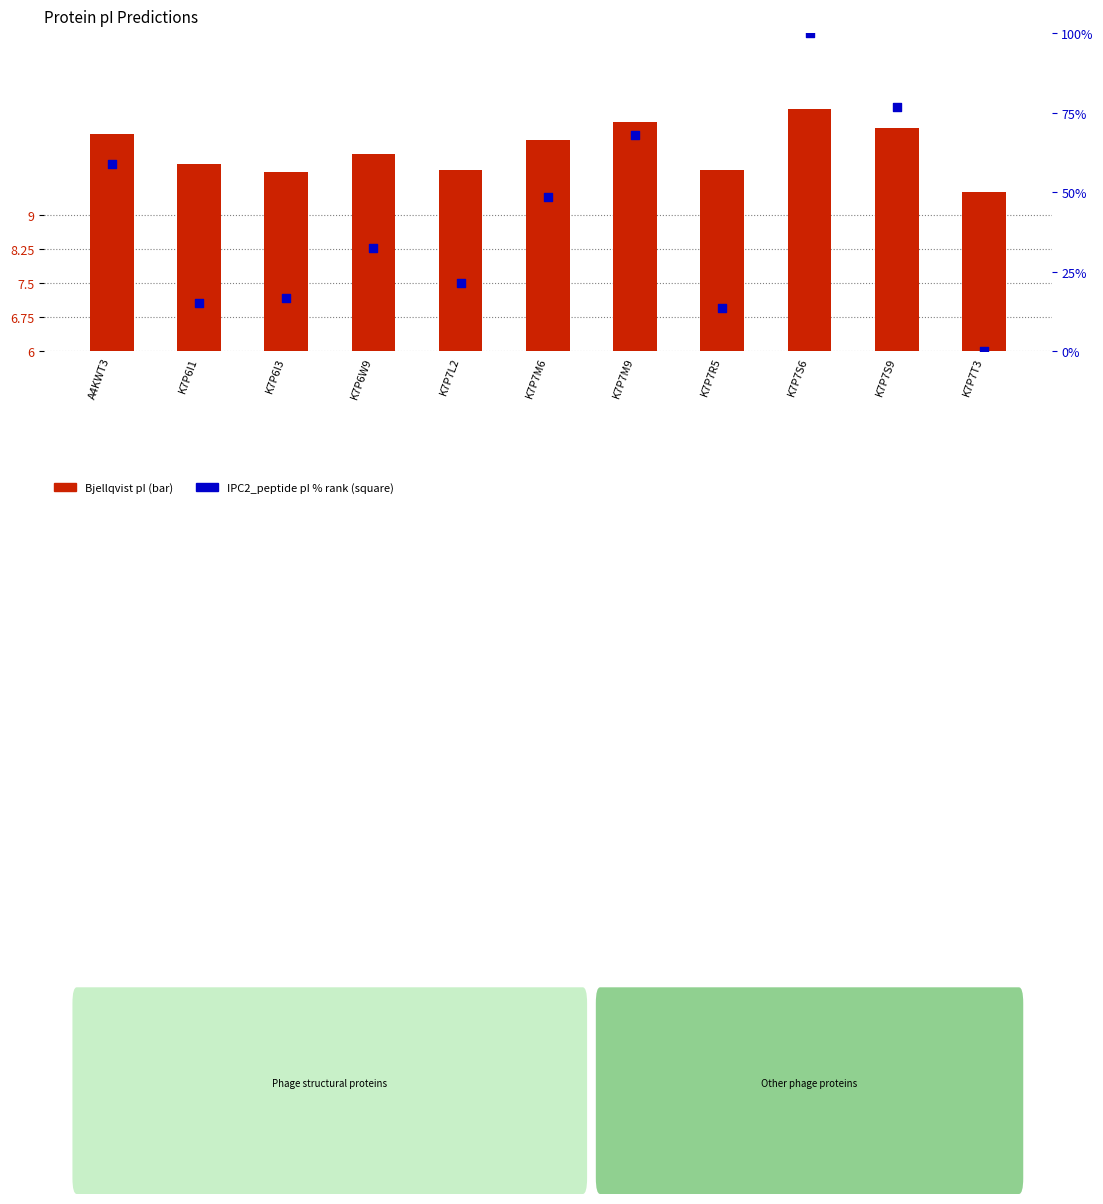

What is the change in value from K7P7M6 to K7P7S6?

+51.3